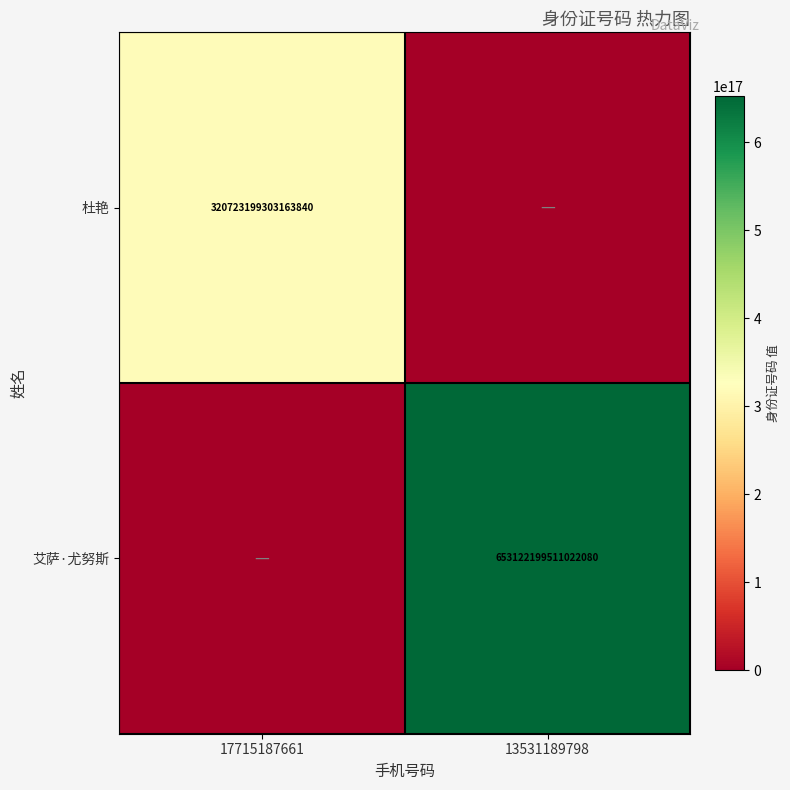

How many data points does each series have?

2